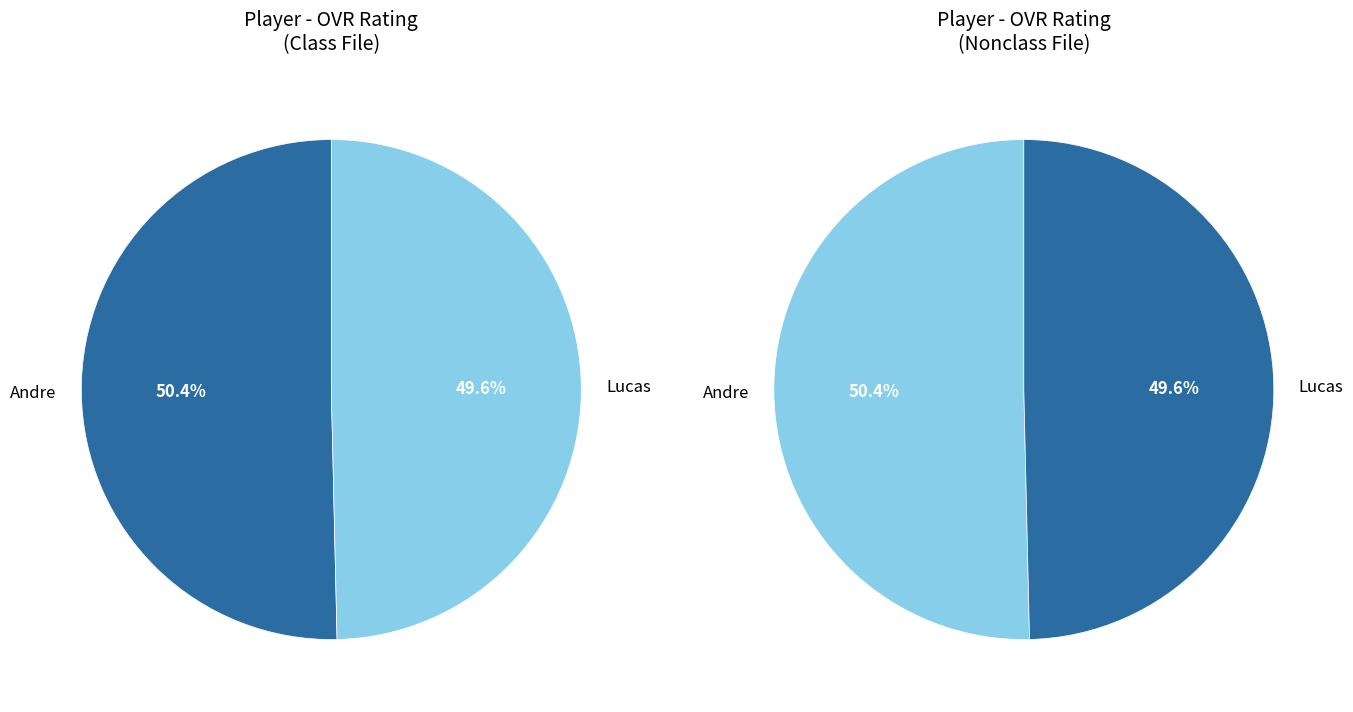

Count the number of slices in the pie.

2